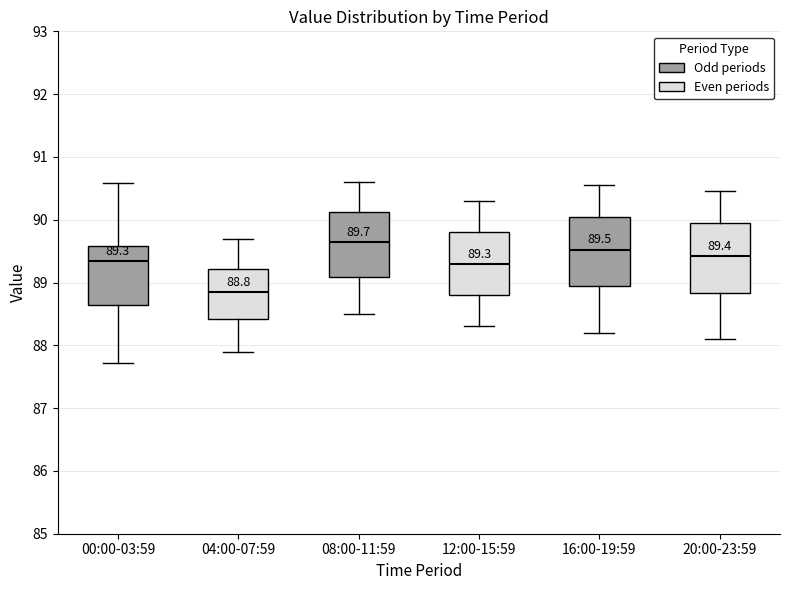

Which box has the highest median line?

08:00-11:59